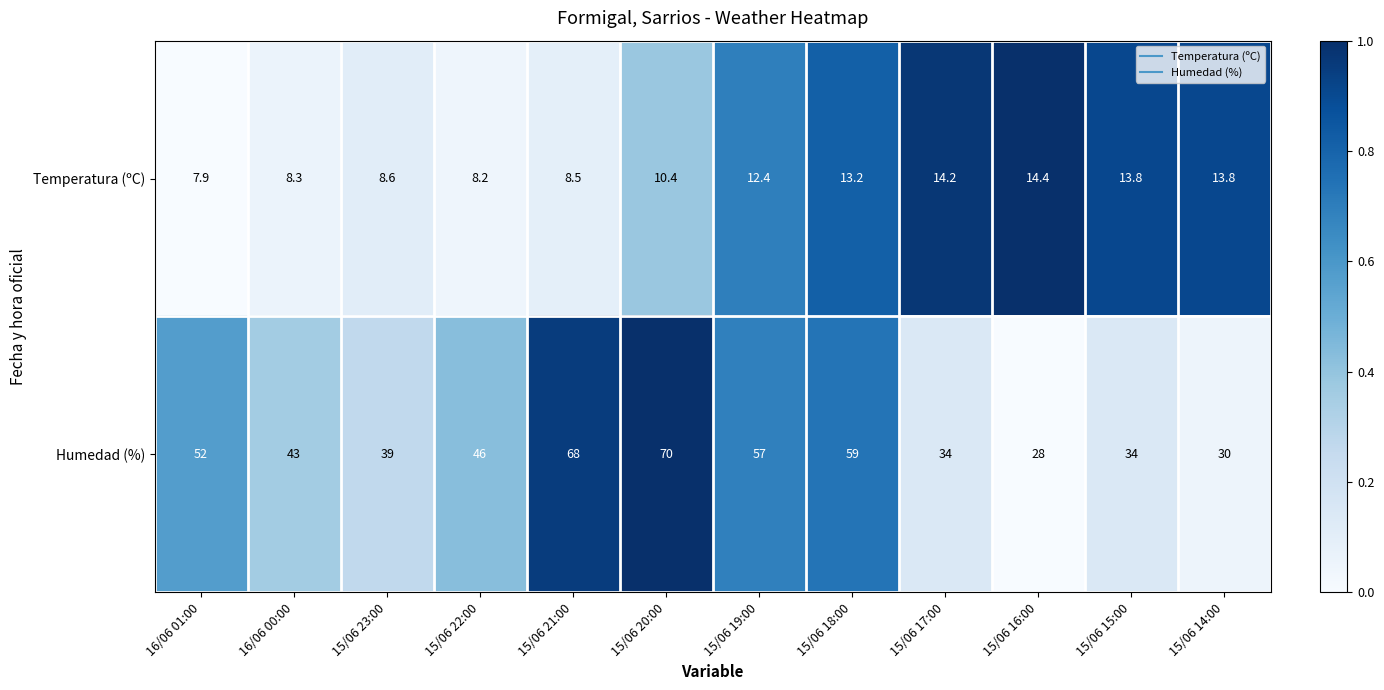

What is the difference between the second highest and minimum values in the Temperatura (ºC) series?

6.3